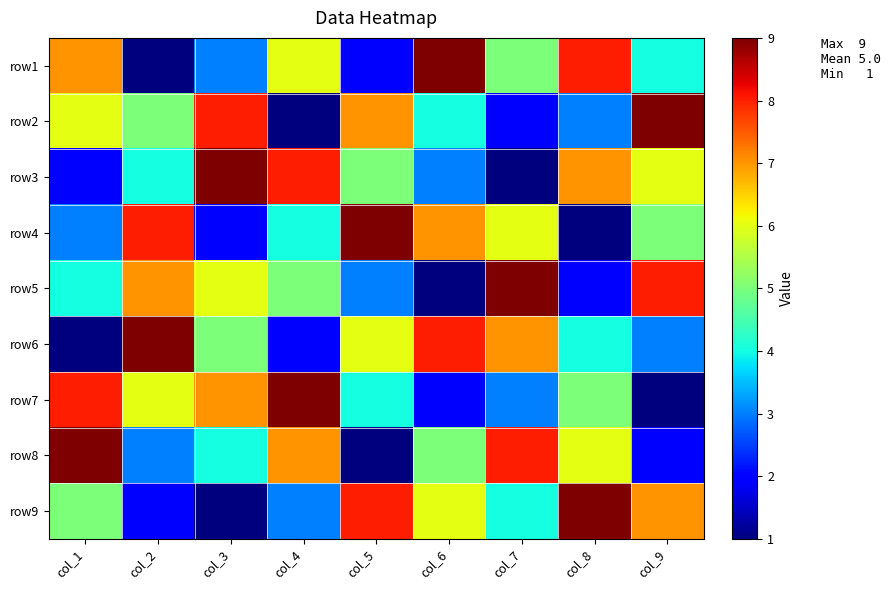

What is the difference between the highest and lowest values at col_2?

8